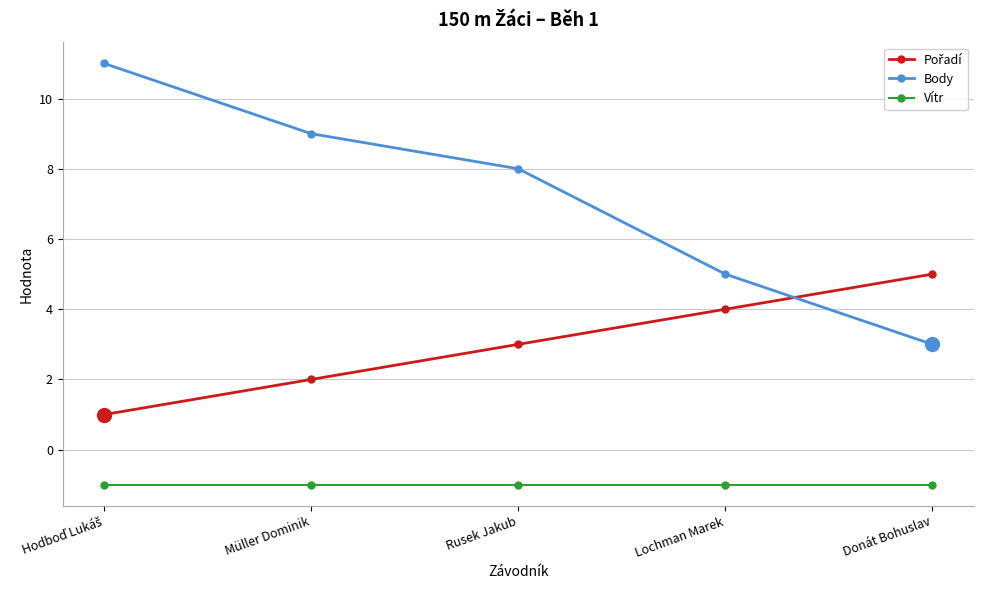

True or false: Vítr and Body intersect in this chart.

False